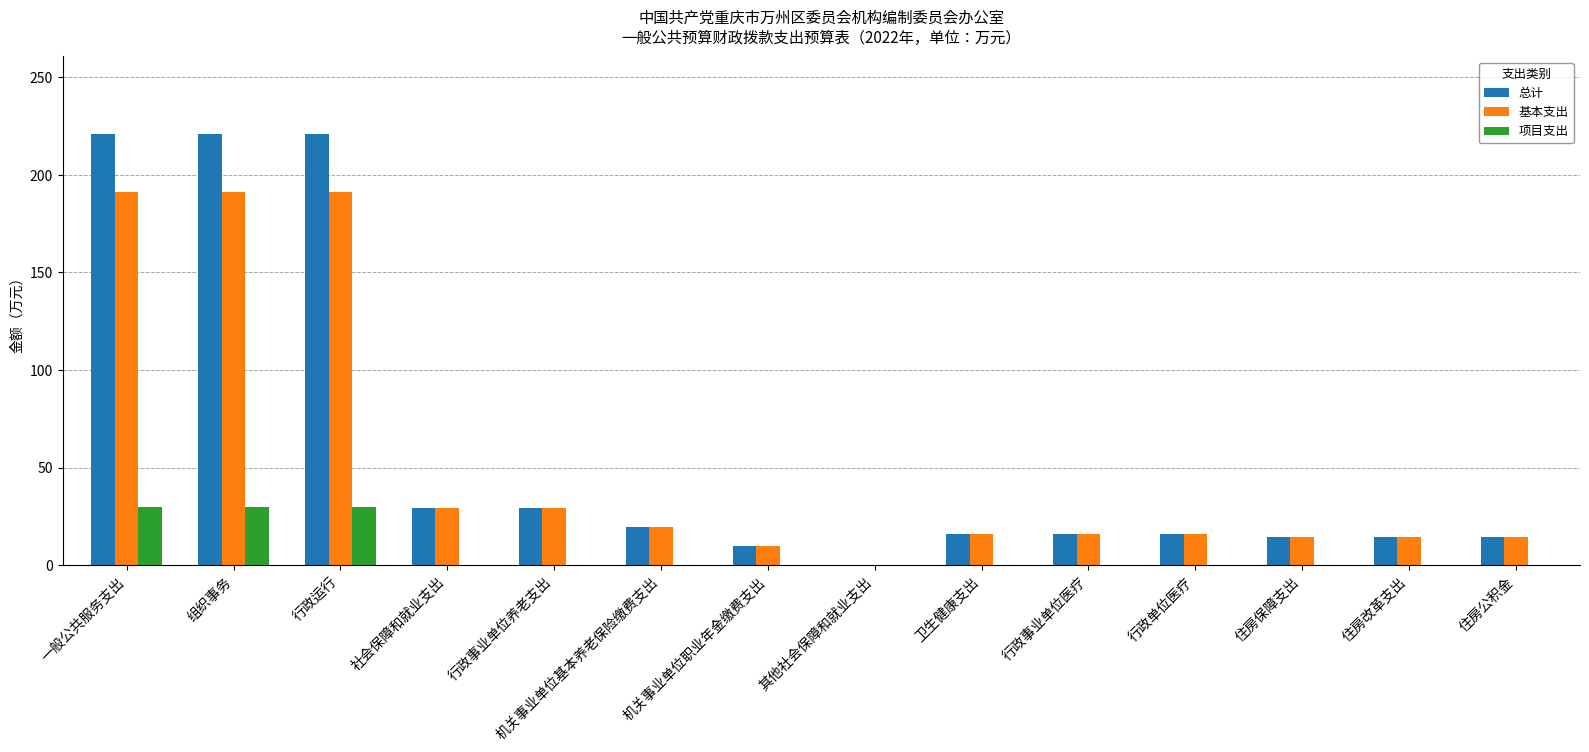

Is the value of 总计 at 组织事务 greater than the value of 项目支出 at 其他社会保障和就业支出?

Yes